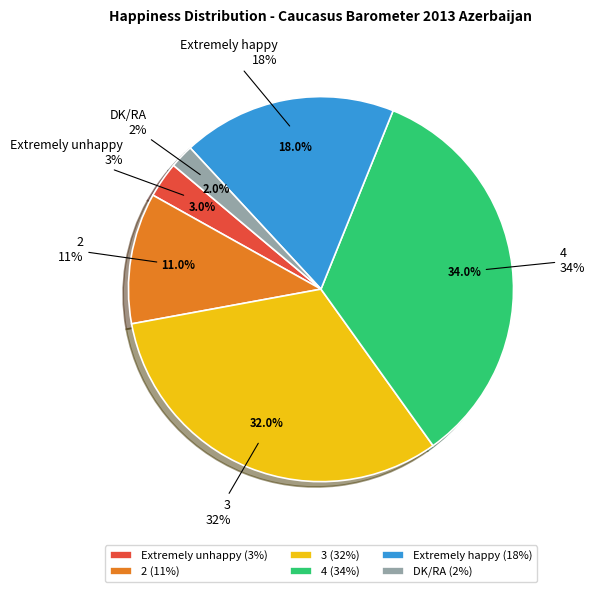

What is the change in value from Extremely unhappy to DK/RA?

-1